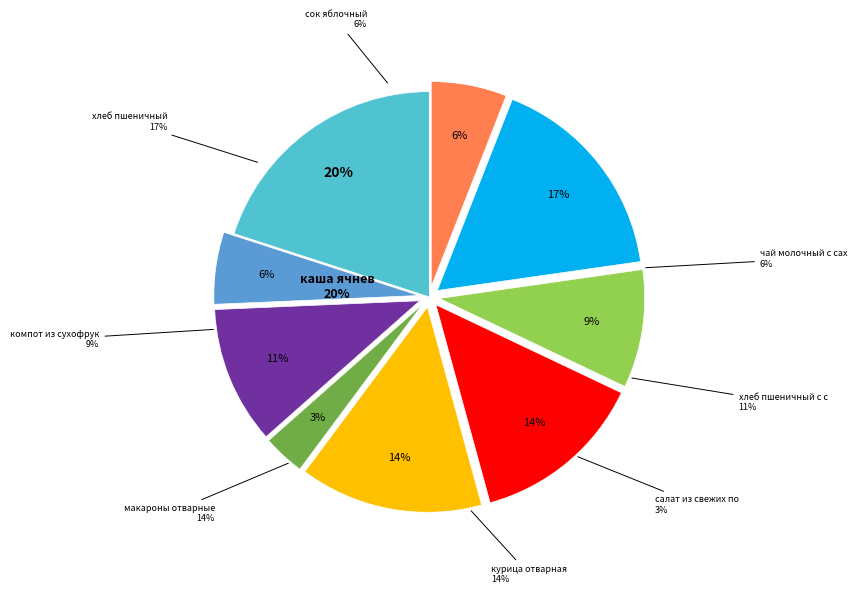

True or false: хлеб пшеничный с сыром accounts for 24% of the total.

False